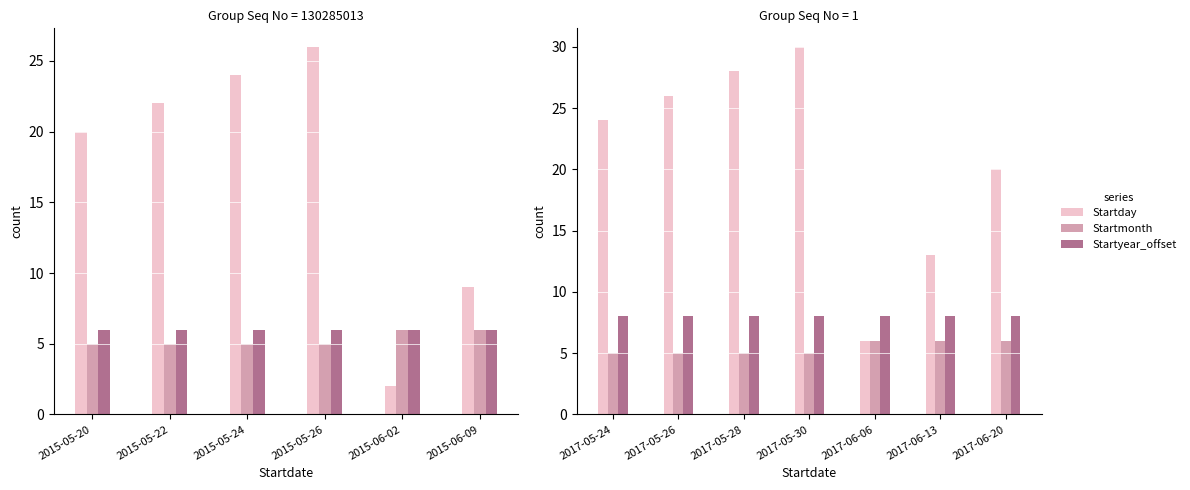

Rank the series at 2017-05-28 from lowest to highest value.

Startmonth, Startyear_offset, Startday